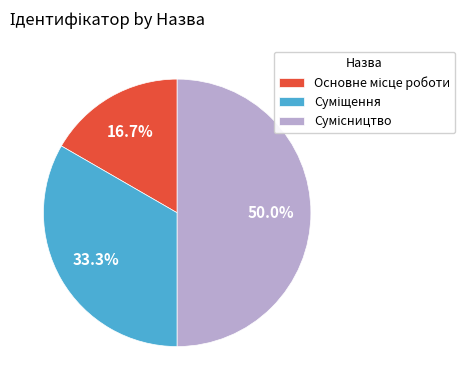

Count the number of slices in the pie.

3